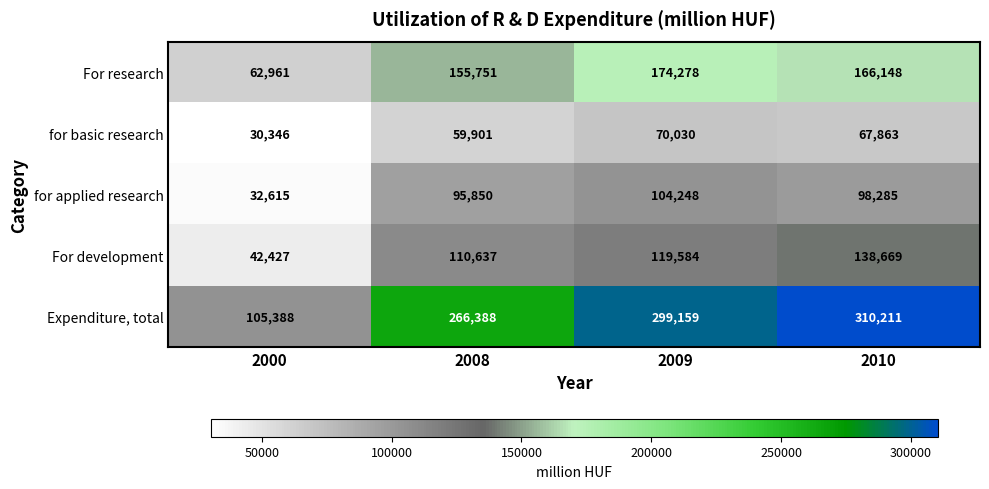

What is the sum of the for applied research values at 2009 and 2000?

136863